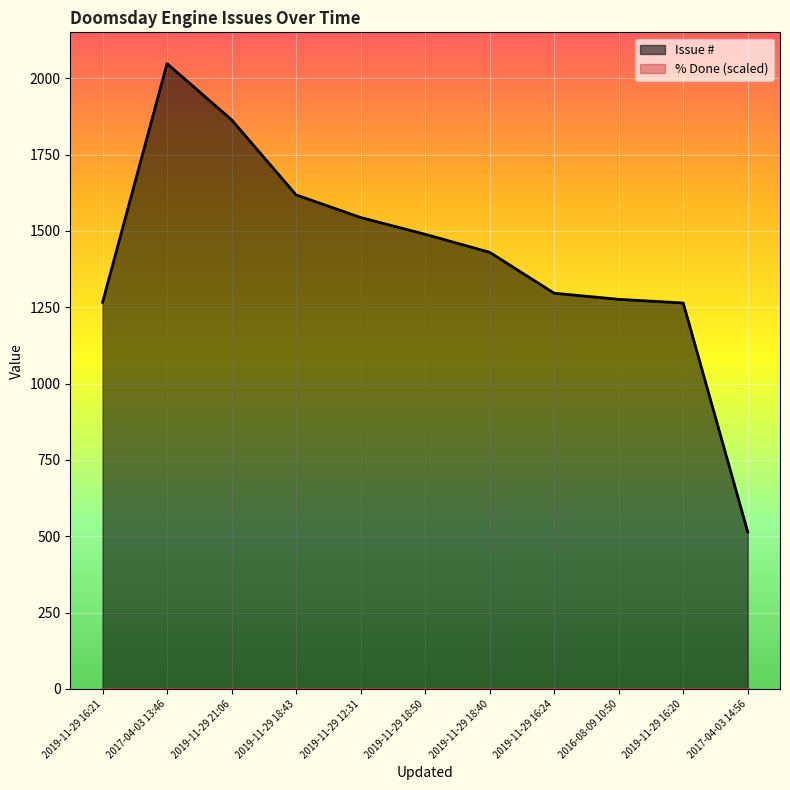

List the labels in order of value, largest first.

2017-04-03 13:46, 2019-11-29 21:06, 2019-11-29 18:43, 2019-11-29 12:31, 2019-11-29 18:50, 2019-11-29 18:40, 2019-11-29 16:24, 2016-08-09 10:50, 2019-11-29 16:21, 2019-11-29 16:20, 2017-04-03 14:56